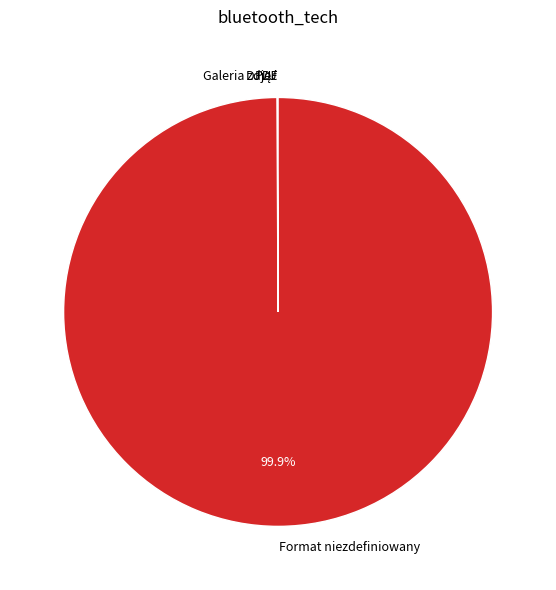

Is there a majority slice in this chart?

Yes